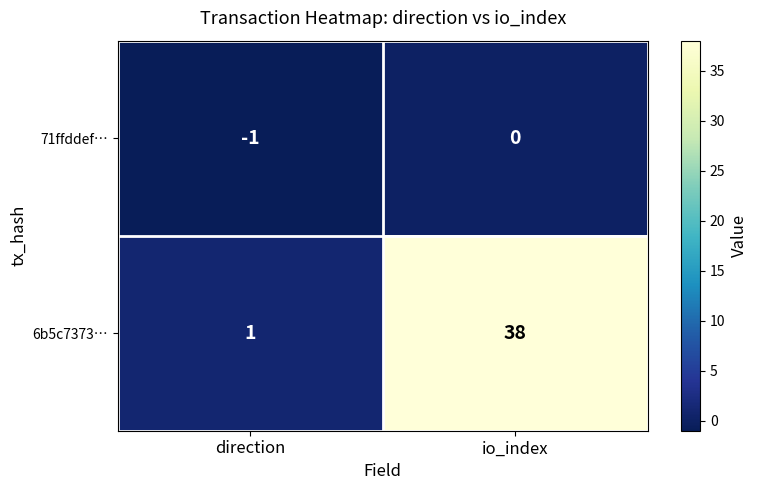

At which category is the sum across all series the highest?

io_index